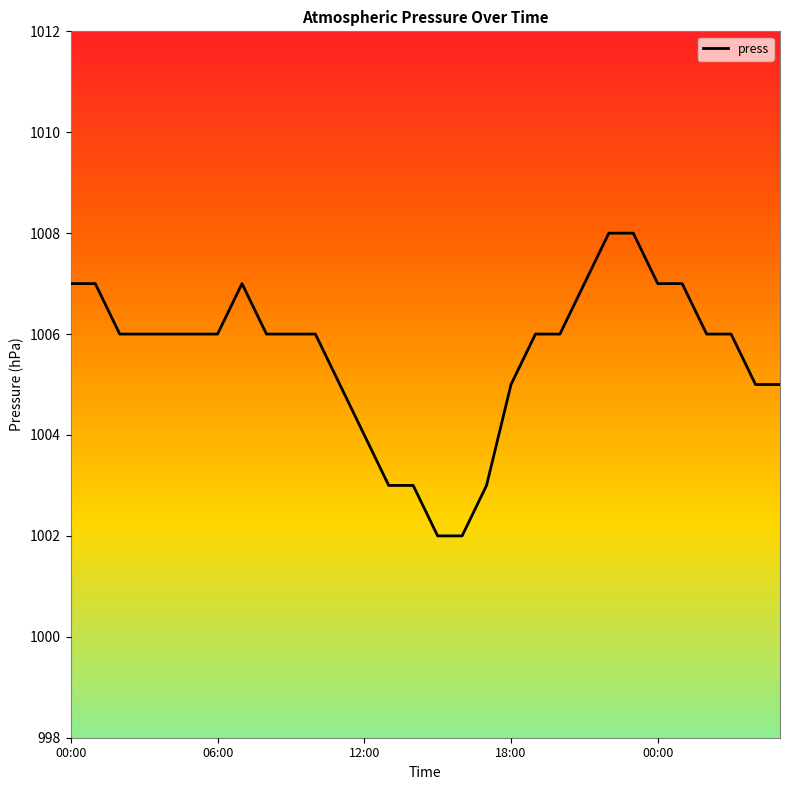

Count the values in the range 1005 to 1007.

22